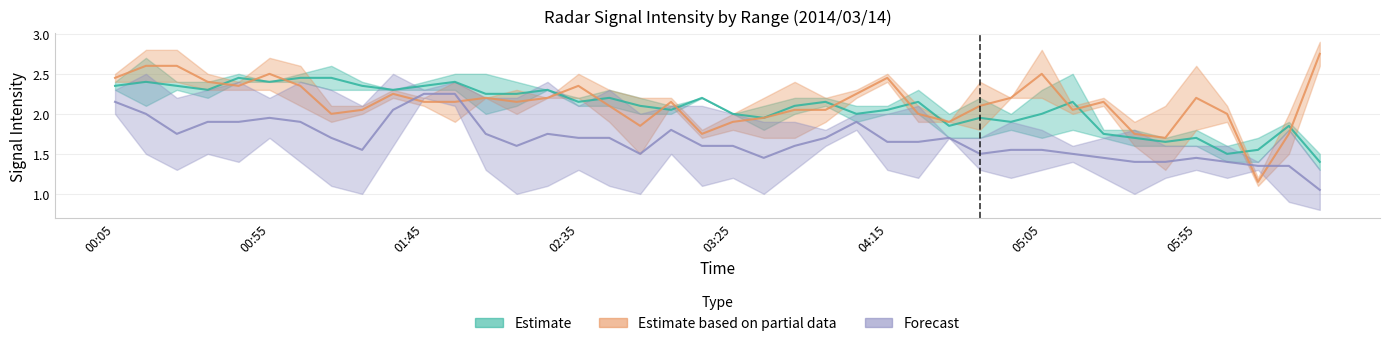

Does the chart have visible grid lines?

Yes